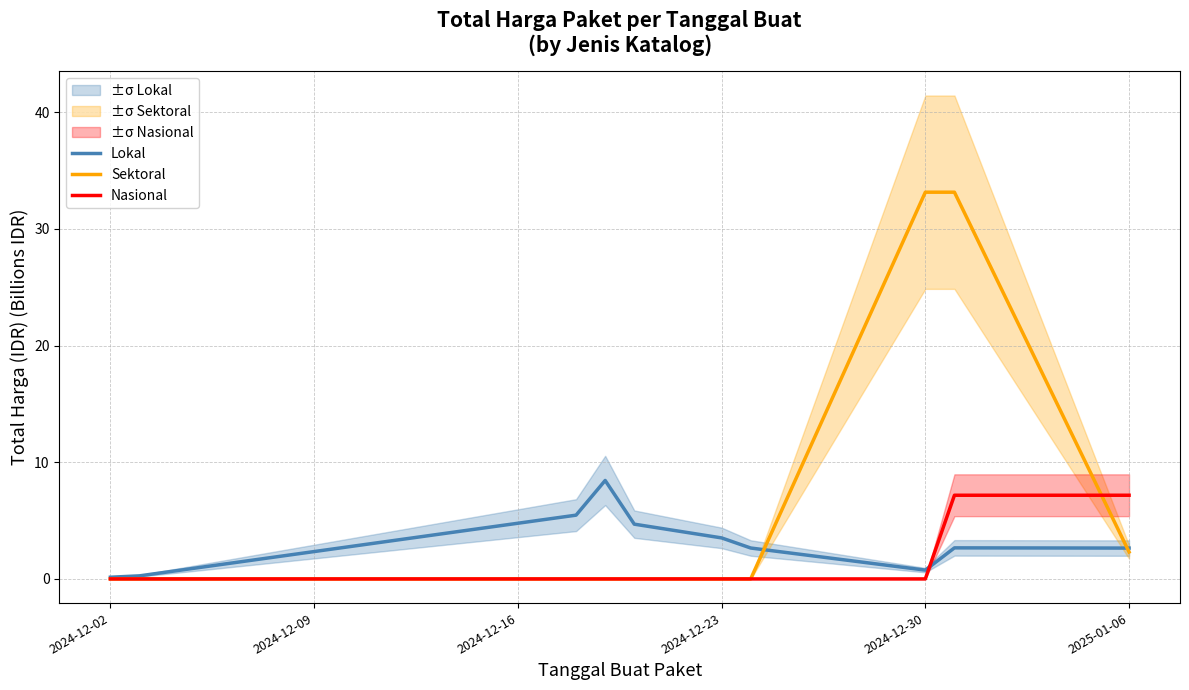

What is the value of the Lokal point at the 6th from the left?

3.5